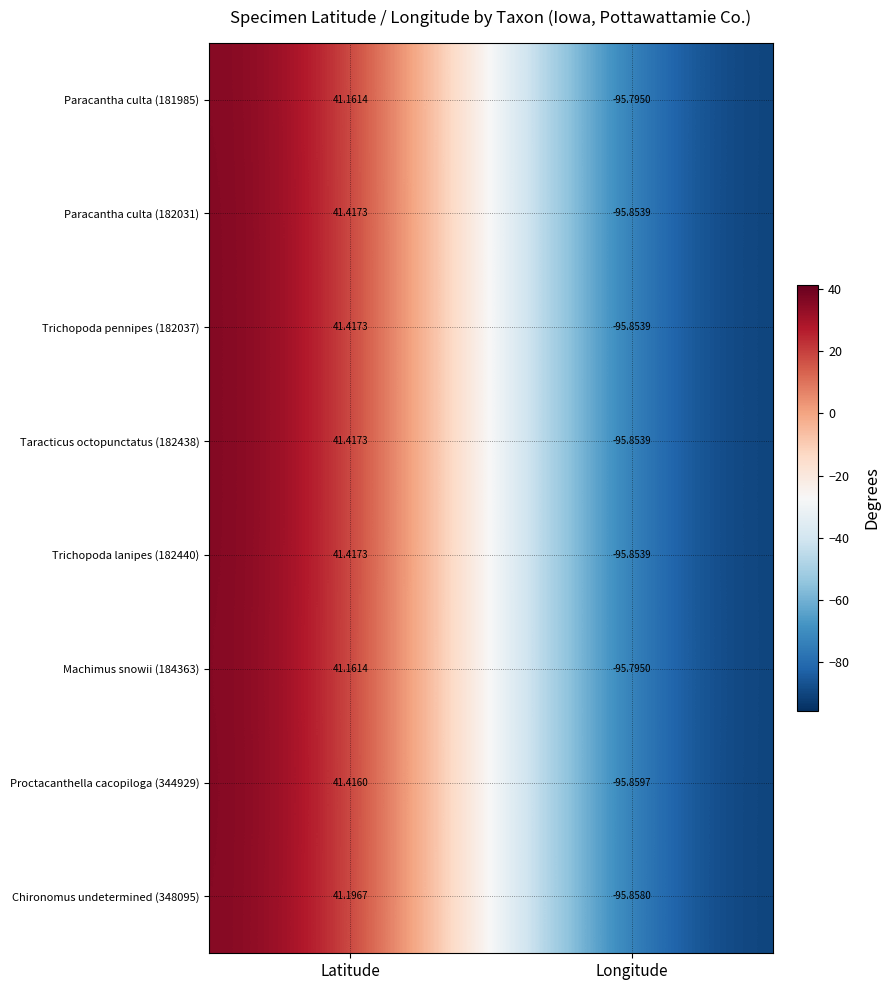

List the labels in order of Trichopoda lanipes (182440) value, smallest first.

Longitude, Latitude